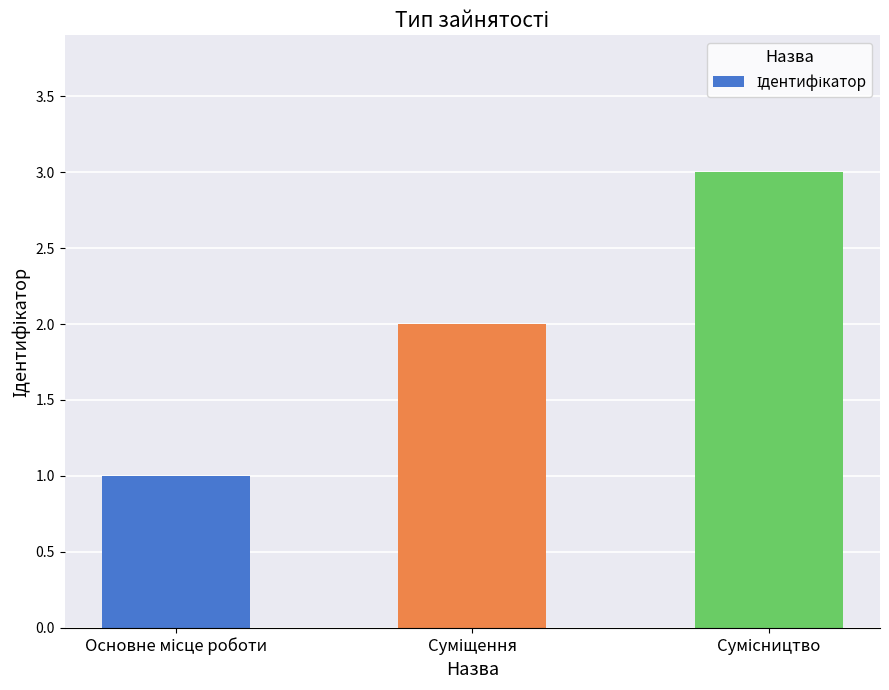

What is the sum of all values?

6